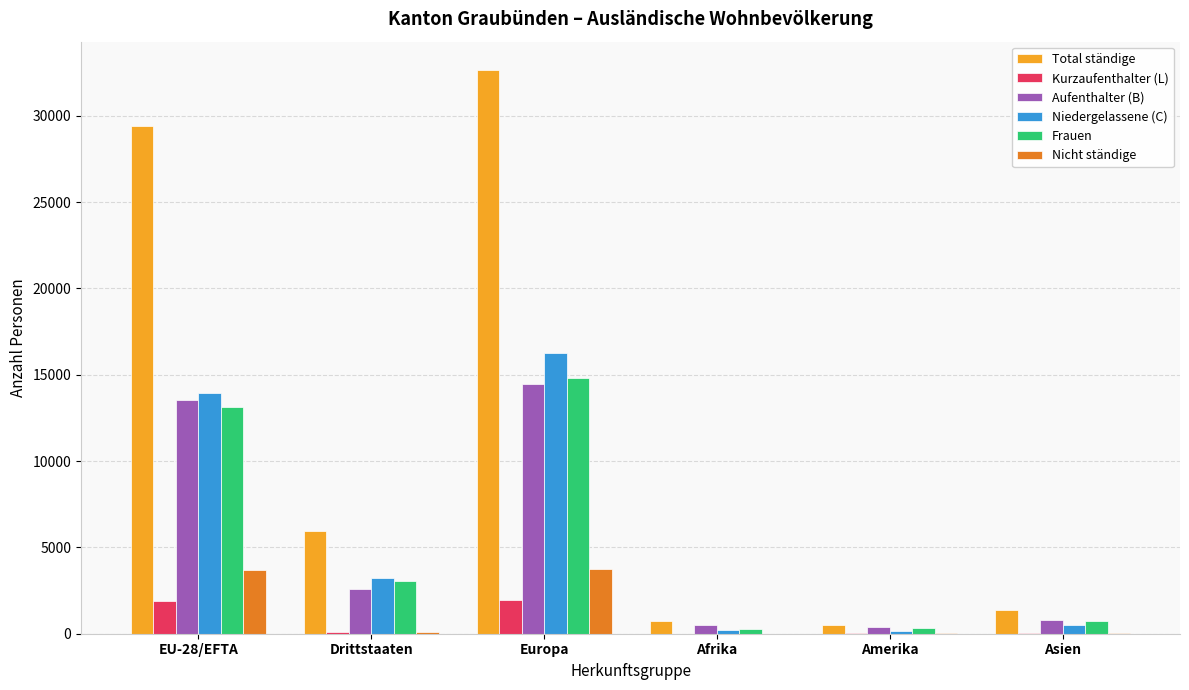

What is the greatest value displayed?

32661